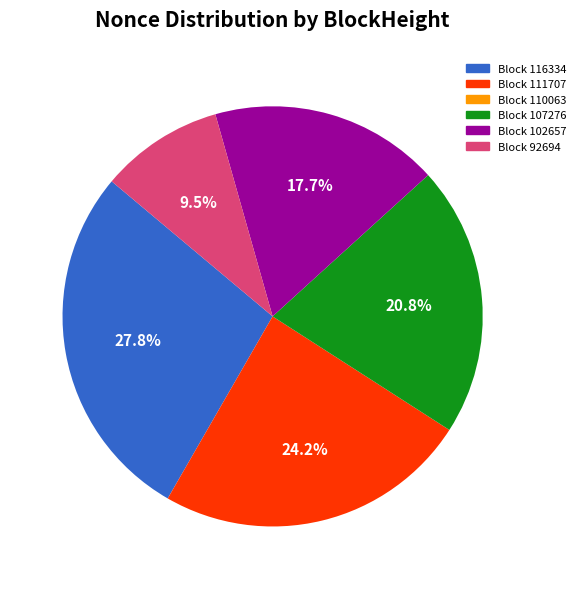

Does any single category account for the majority?

No